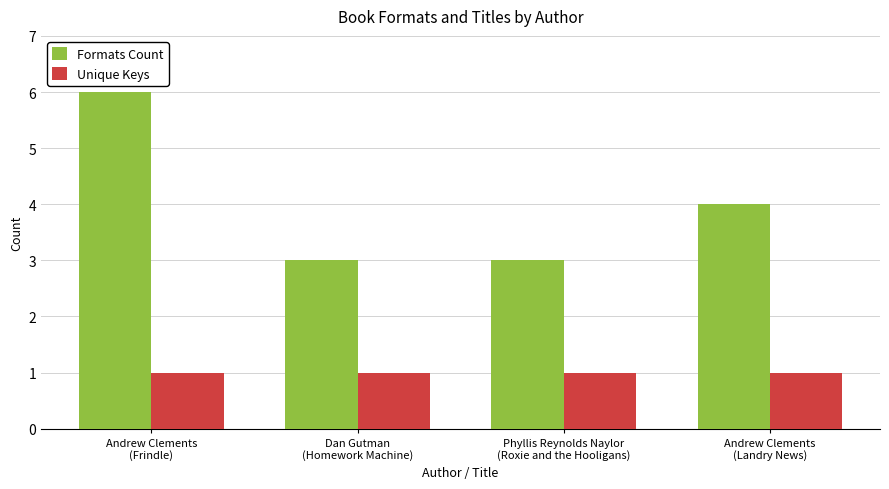

Rank the series by their average value, from highest to lowest.

Formats Count, Unique Keys